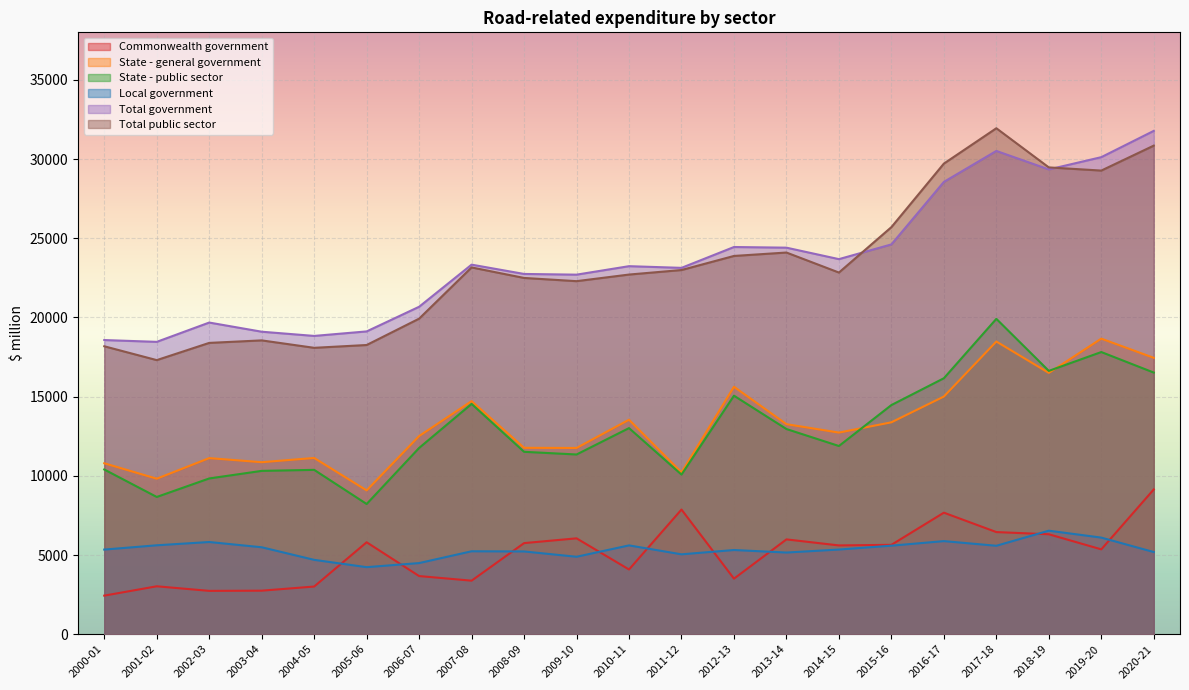

True or false: Local government and State - general government intersect in this chart.

False